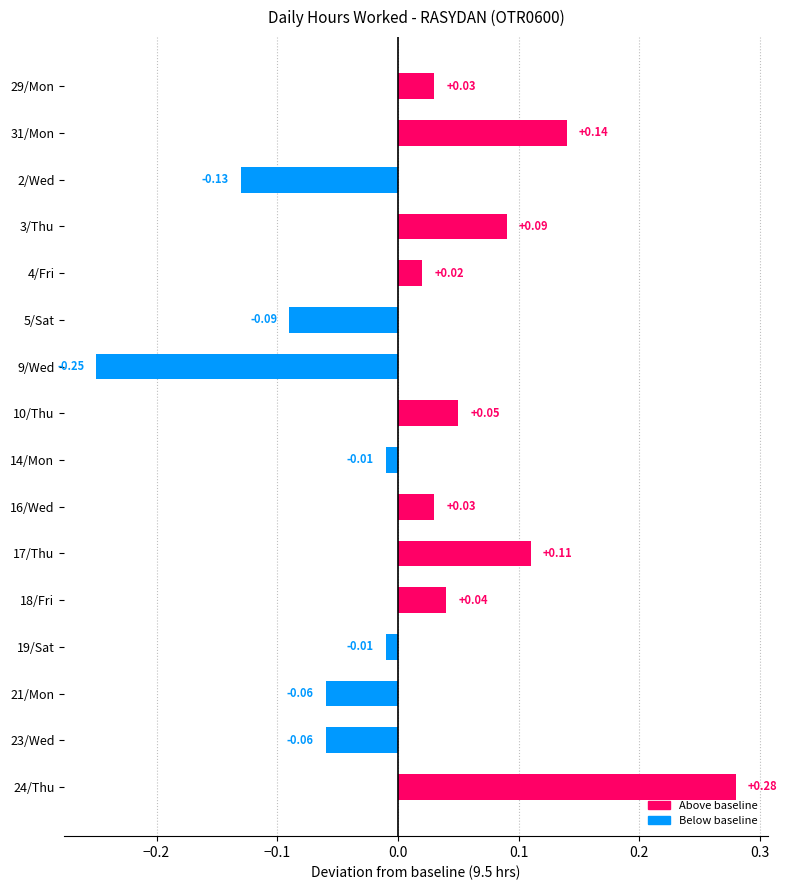

At which category does the chart reach its minimum across all series?

9/Wed